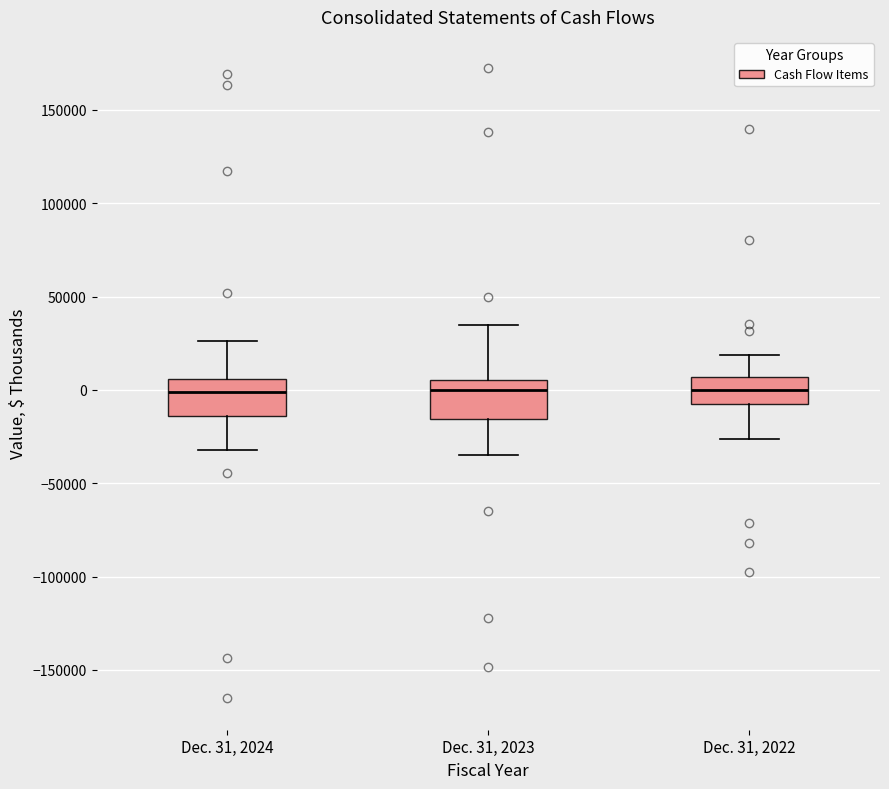

Reading left to right, transcribe this box plot: for each box, give where its median line is, the range the box spans, and where its two whiskers end, as read against the y-axis. The values are not printed on the chart, so give them approximately, as read against the axis.

Dec. 31, 2024: median 0, box -15000 to 5000, whiskers -30000 to 25000
Dec. 31, 2023: median 0, box -15000 to 5000, whiskers -35000 to 35000
Dec. 31, 2022: median 0, box -10000 to 5000, whiskers -25000 to 20000